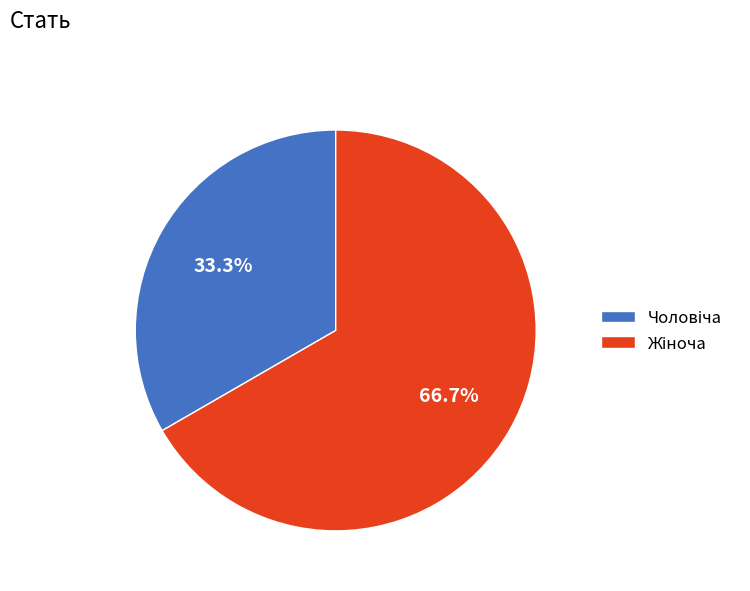

Is there a majority slice in this chart?

Yes